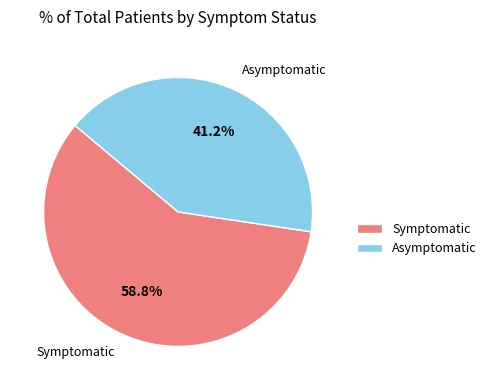

Does any single category account for the majority?

Yes